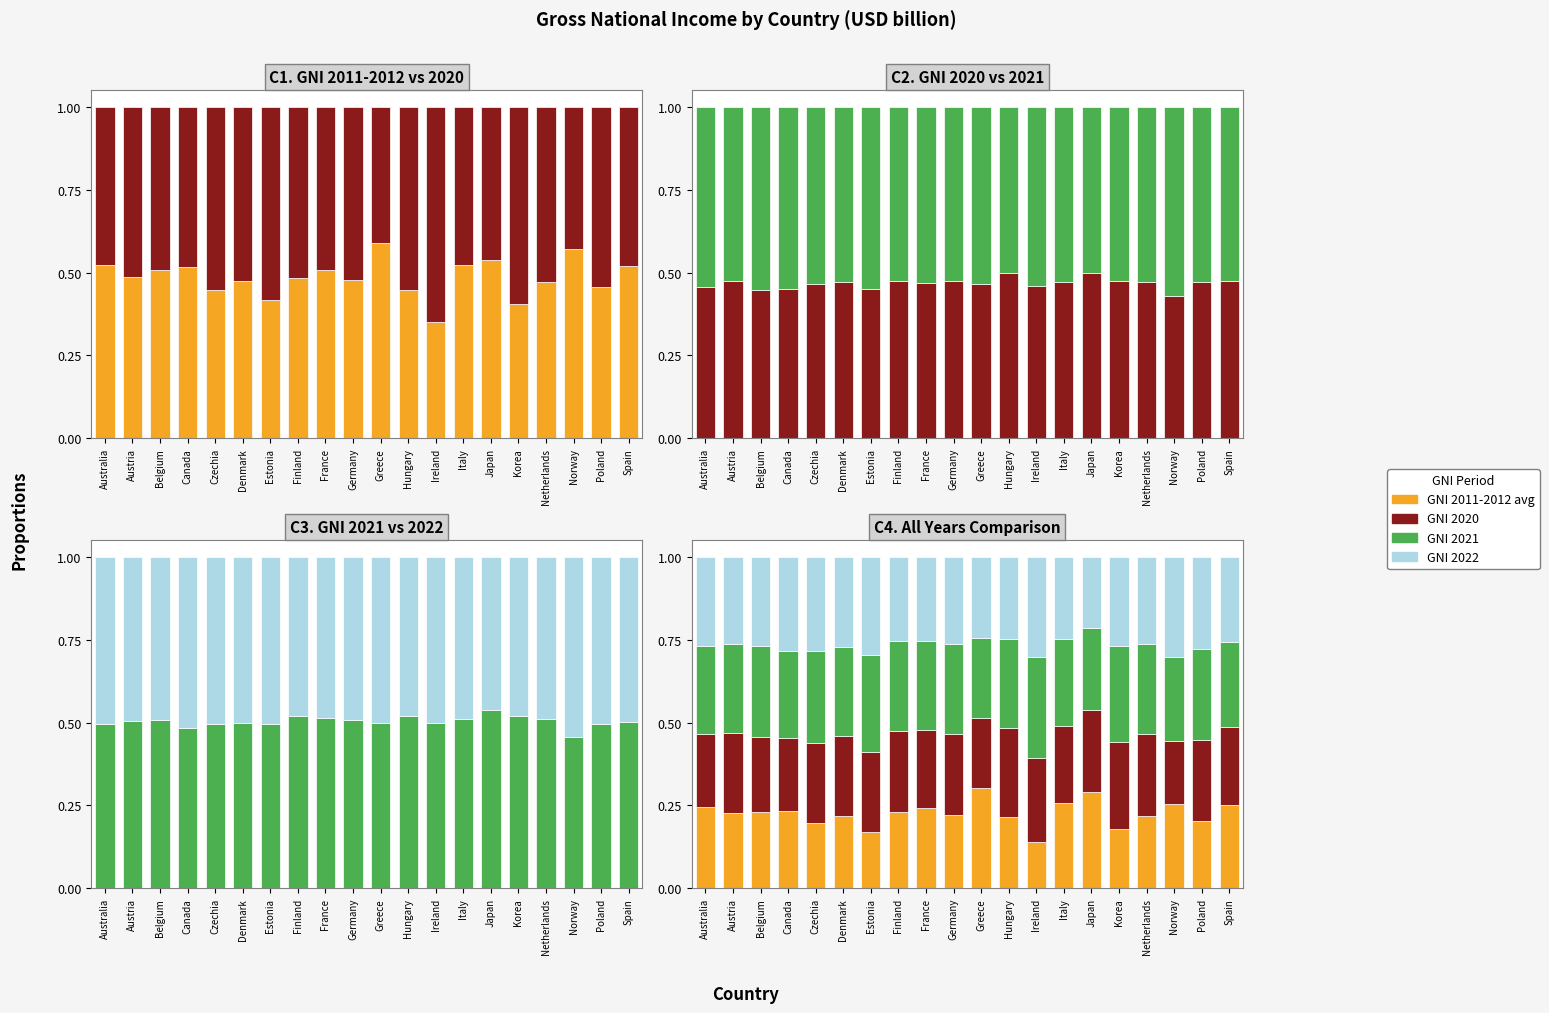

Which category has the lowest value across all series?

Ireland